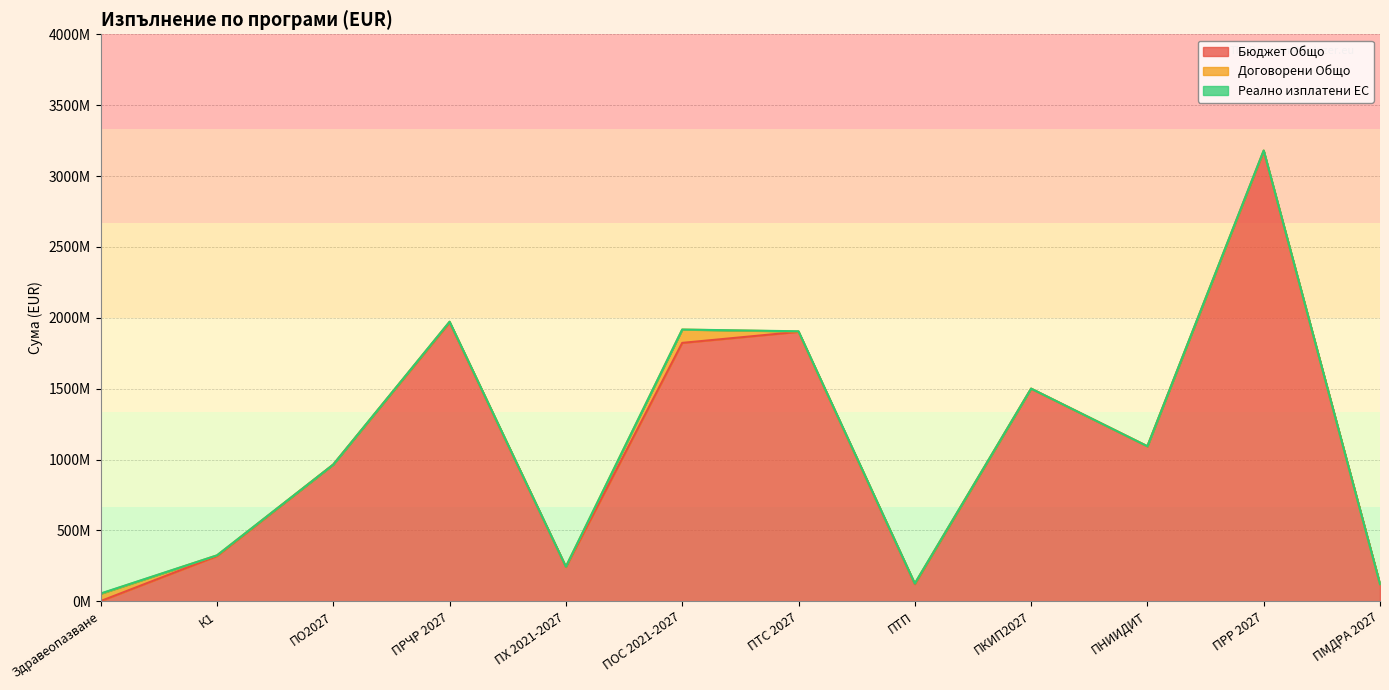

What is the difference between the maximum and second lowest values in the Бюджет Общо series?

3053712830.8